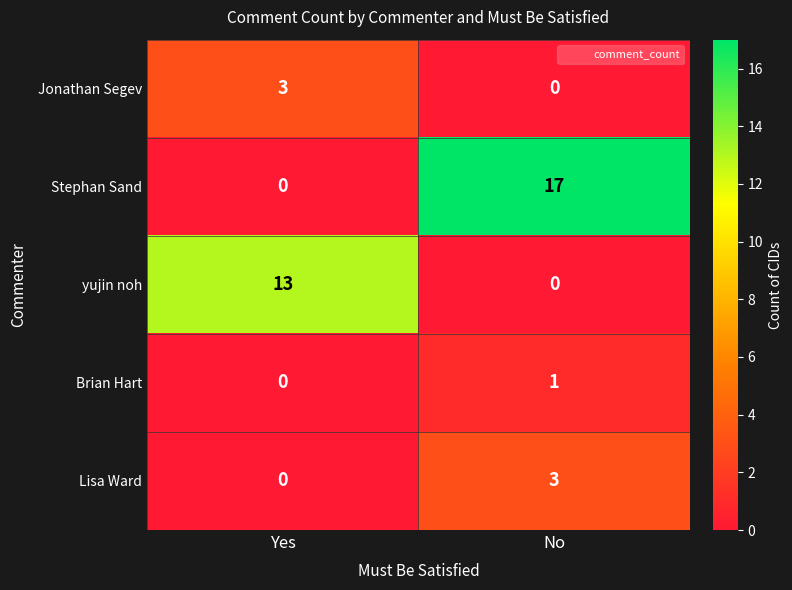

The Brian Hart series shows 1 at No. True or false?

True